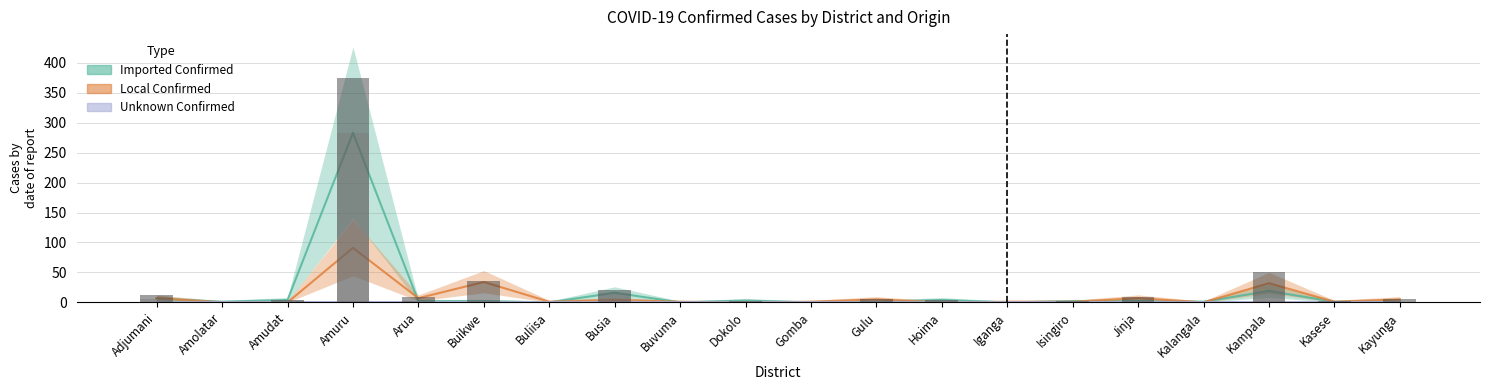

At which category is the sum across all series the highest?

Amuru